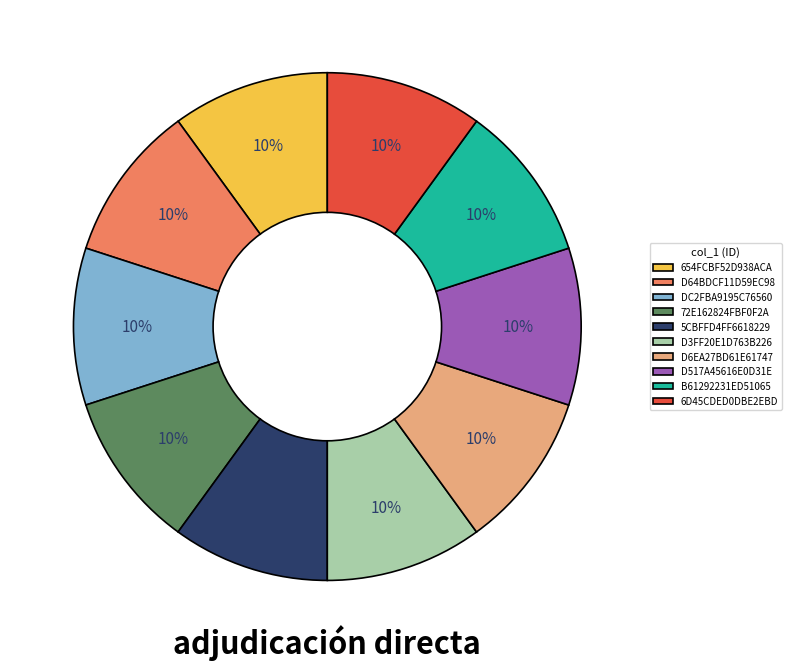

Does B61292231ED51065 account for over 50% of the chart?

No